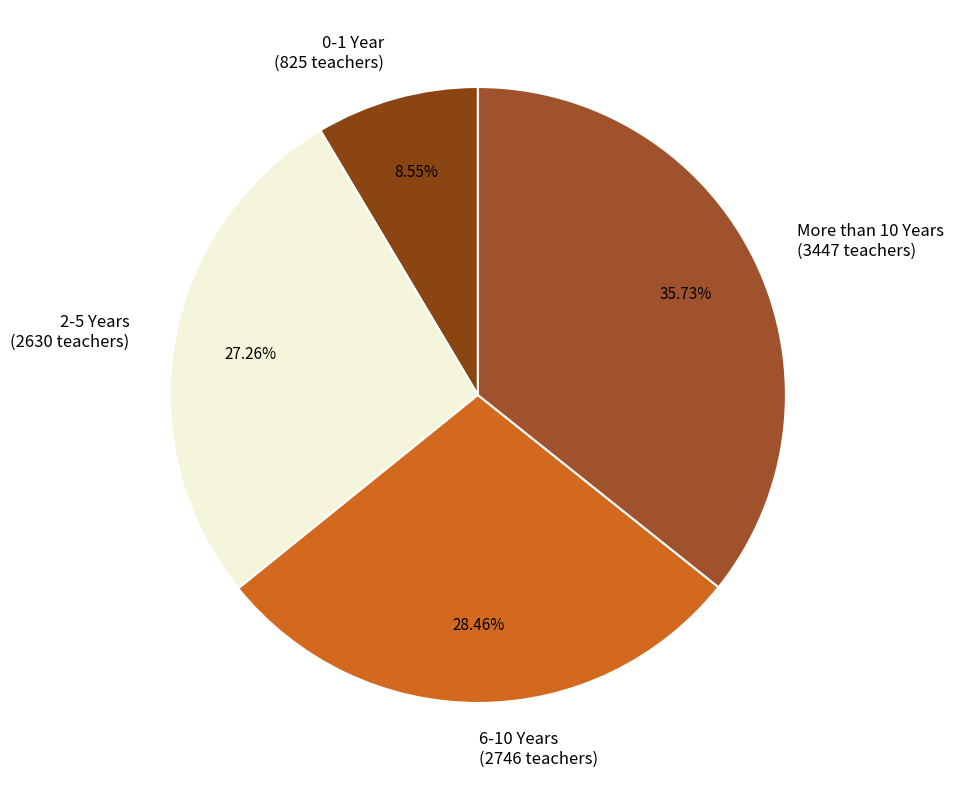

Approximately how many times larger is the value at 6-10 Years compared to More than 10 Years?

0.8